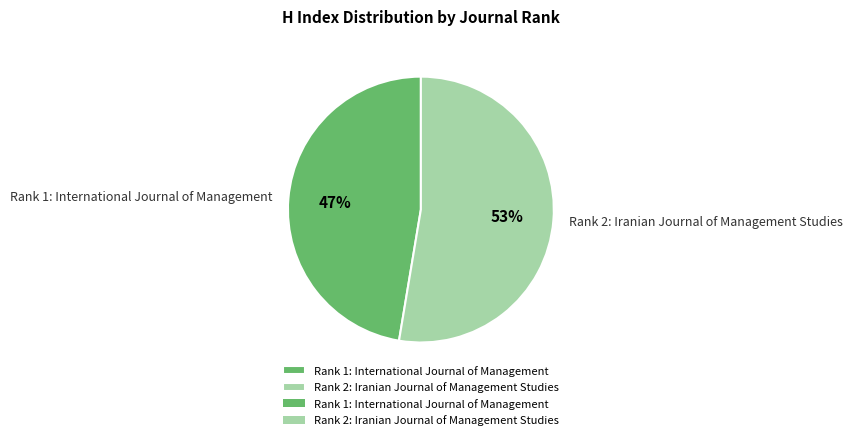

Which slice is the largest?

Rank 2: Iranian Journal of Management Studies